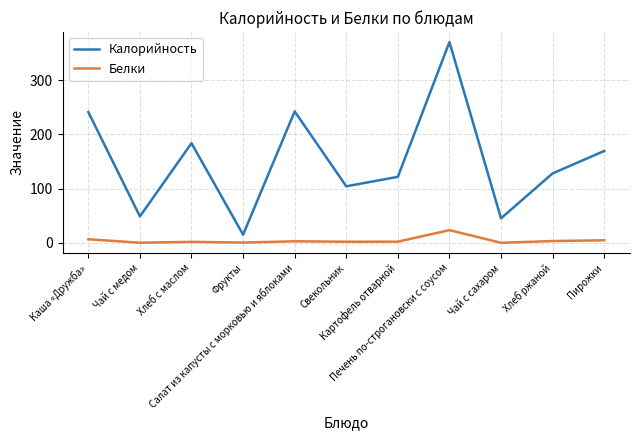

How many distinct data groups are displayed?

2